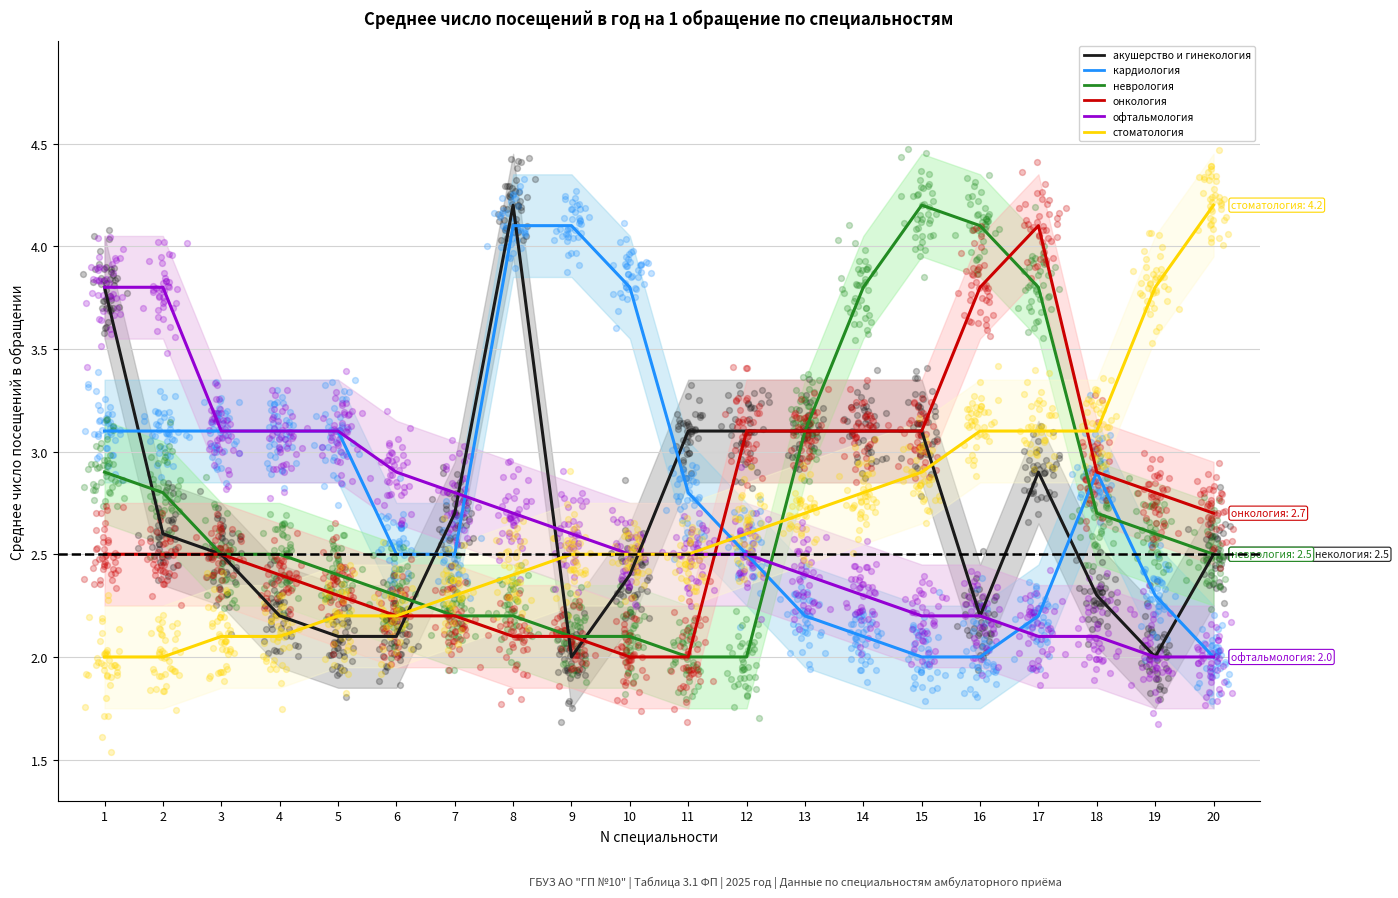

Is the value of онкология at 11 greater than the value of неврология at 4?

No